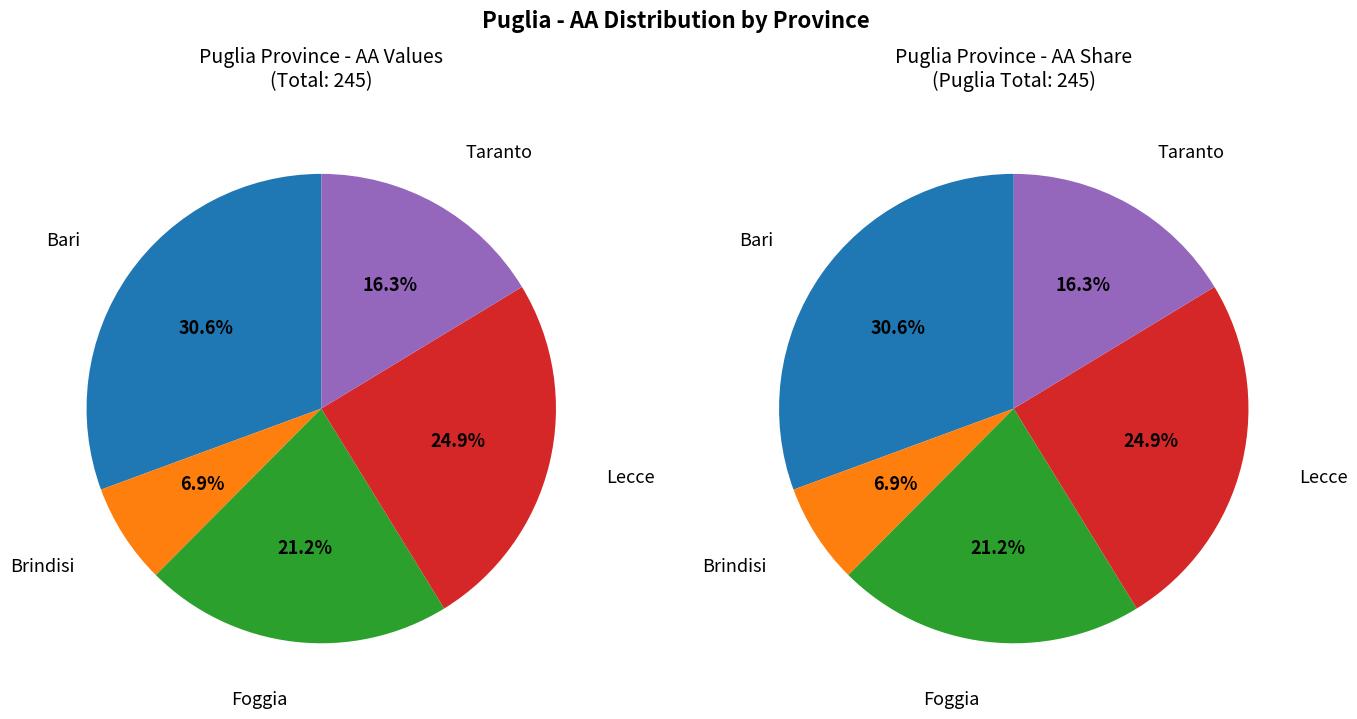

The Bari slice represents 31% of the pie. True or false?

True